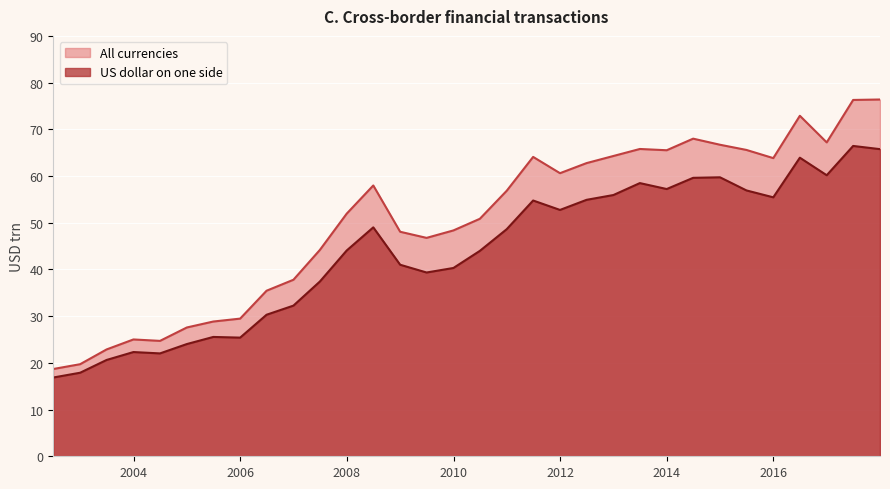

List the series in order of their overall mean, highest first.

All currencies, US dollar on one side